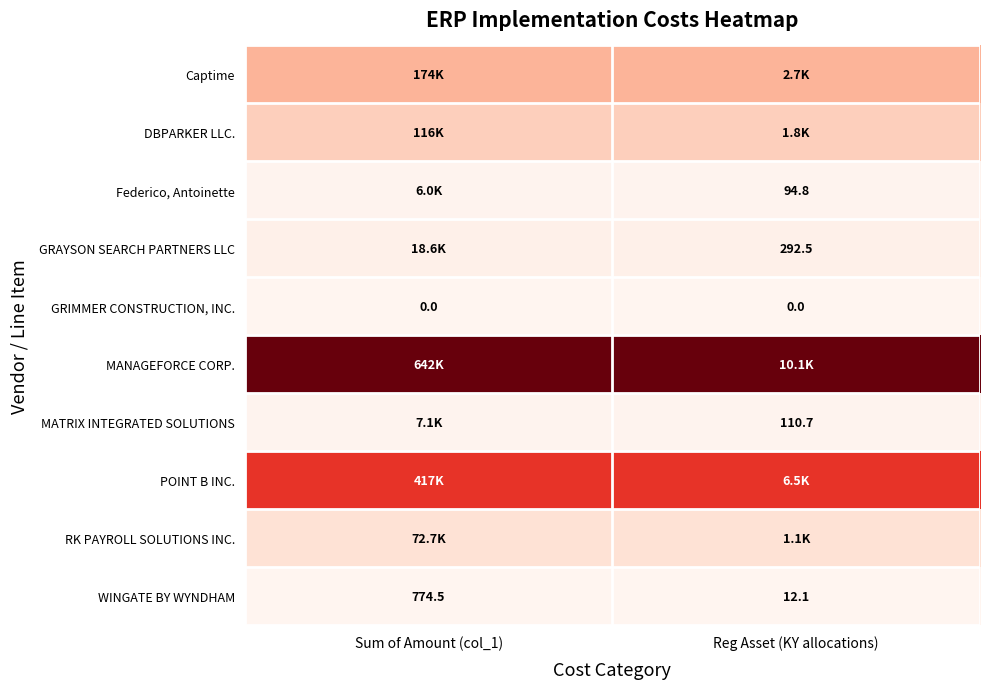

At Sum of Amount (col_1), list the series in order from smallest to largest.

GRIMMER CONSTRUCTION, INC., WINGATE BY WYNDHAM, Federico, Antoinette, MATRIX INTEGRATED SOLUTIONS, GRAYSON SEARCH PARTNERS LLC, RK PAYROLL SOLUTIONS INC., DBPARKER LLC., Captime, POINT B INC., MANAGEFORCE CORP.